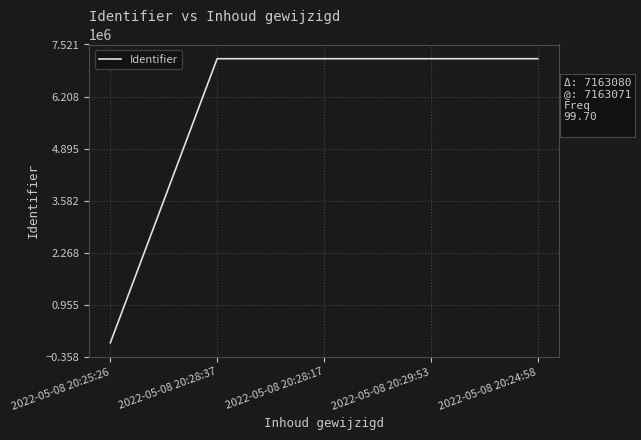

How many series are shown in this chart?

1